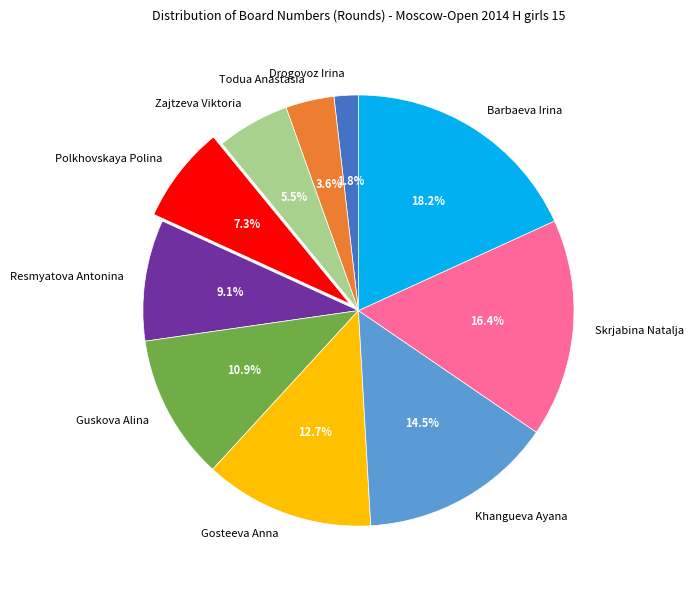

To the nearest percent, what is the difference between the Resmyatova Antonina and Barbaeva Irina slice percentages?

9%